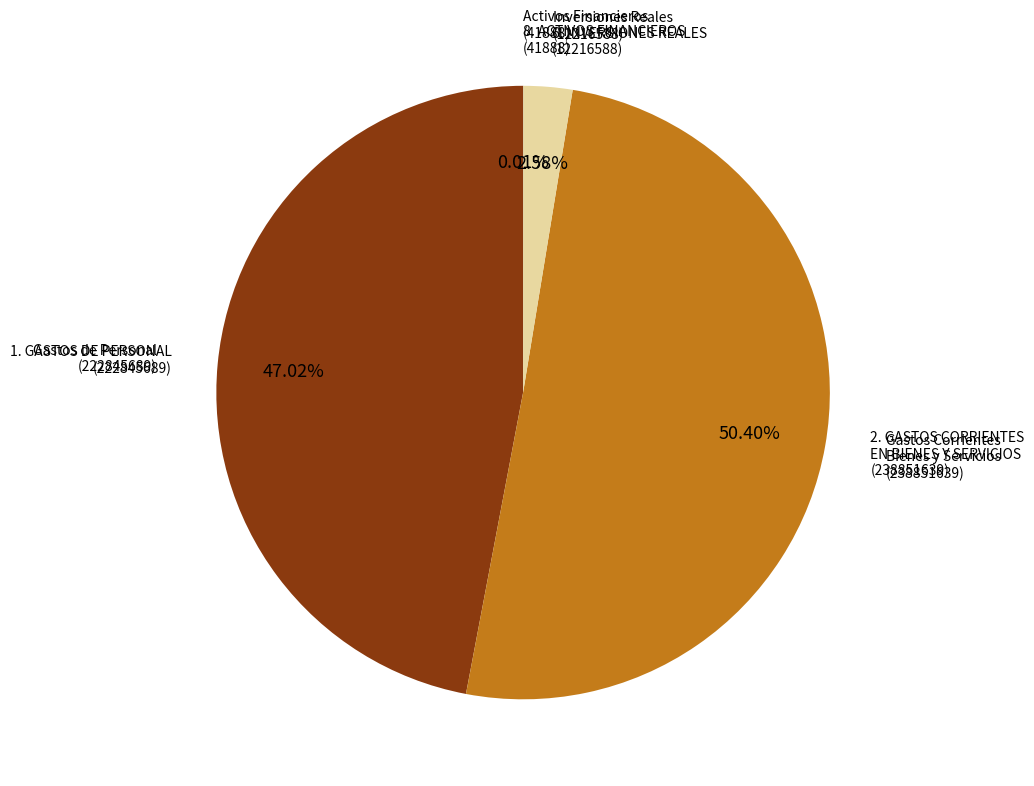

Combined, do Gastos Corrientes Bienes y Servicios (238851639) and Inversiones Reales (12216588) account for over 50%?

Yes